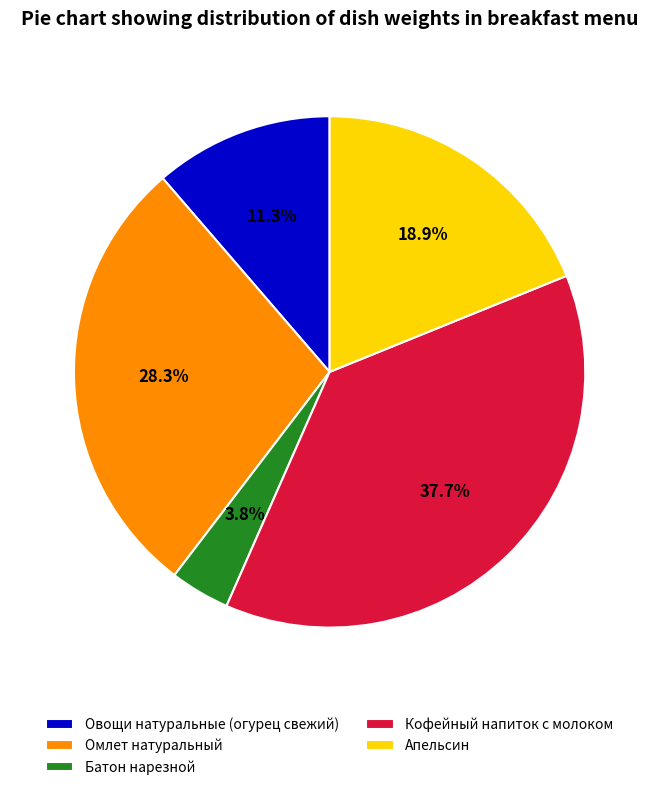

Is there a majority slice in this chart?

No